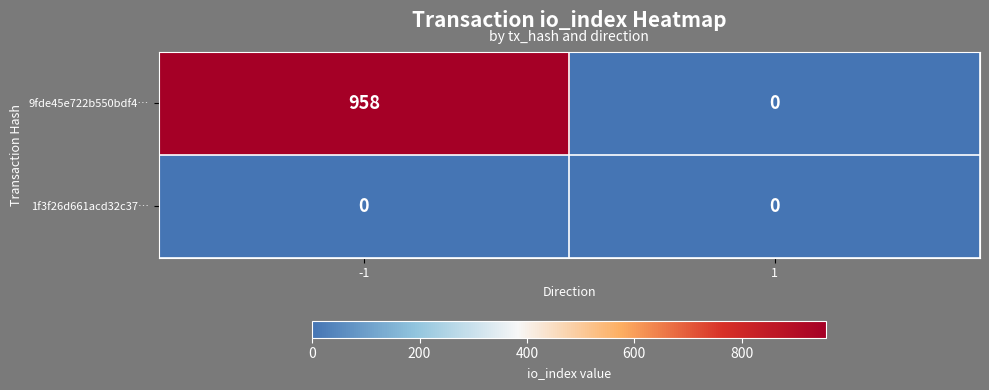

Which series has the widest spread of values?

9fde45e722b550bdf4…